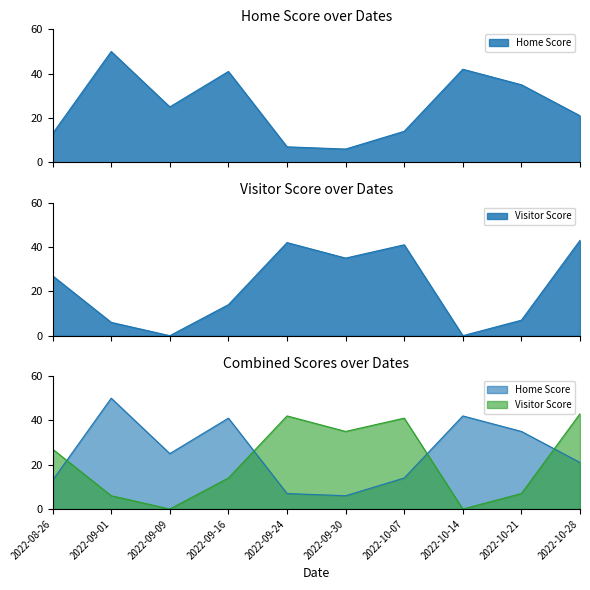

How many positive values does the Visitor Score series have?

8